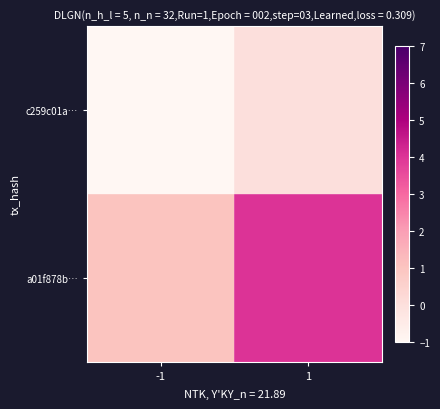

Reading left to right, extract all data points from this chart.

c259c01a…: -1=-1	1=0
a01f878b…: -1=1	1=4